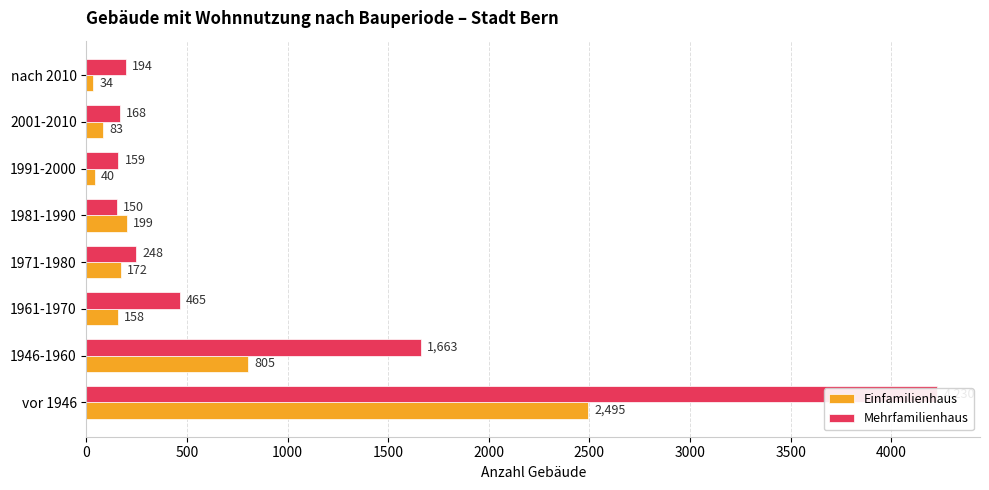

Rank the series at nach 2010 from highest to lowest value.

Mehrfamilienhaus, Einfamilienhaus